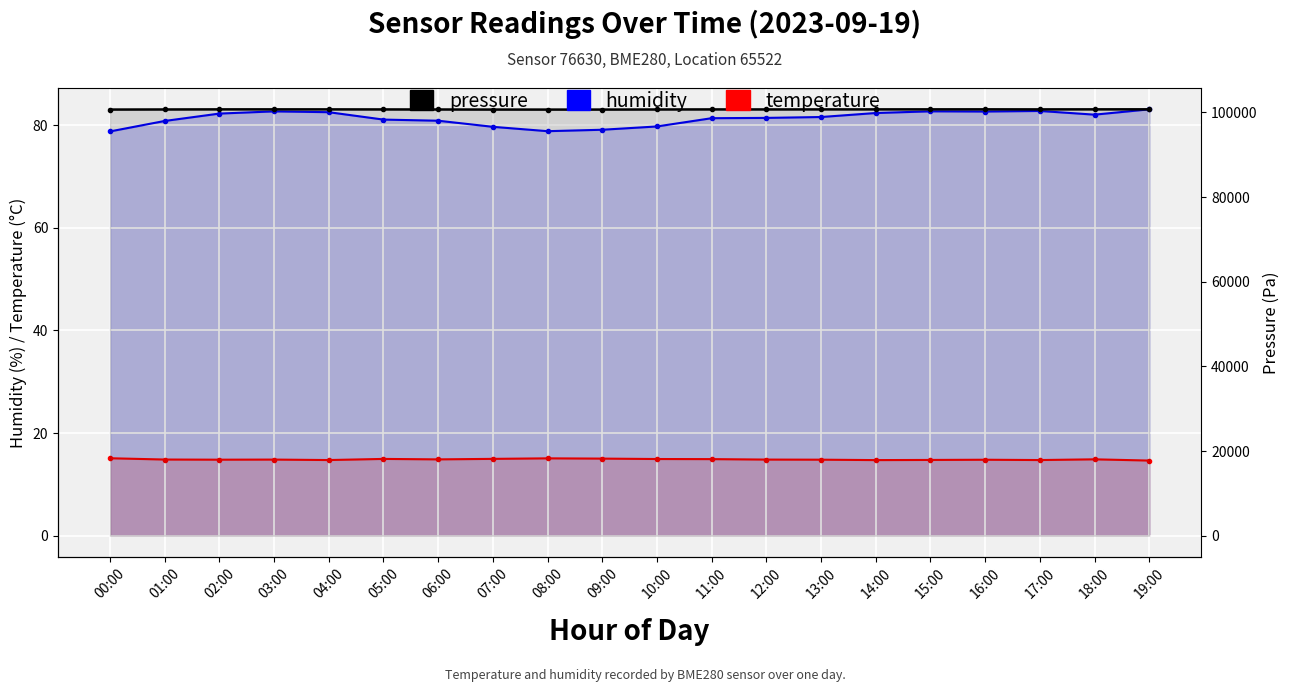

Reading left to right, what are all the values shown in this chart?

humidity: 00:00=78.8	01:00=80.8	02:00=82.3	03:00=82.7	04:00=82.5	05:00=81.1	06:00=80.9	07:00=79.7	08:00=78.8	09:00=79.1	10:00=79.8	11:00=81.4	12:00=81.4	13:00=81.6	14:00=82.4	15:00=82.7	16:00=82.7	17:00=82.8	18:00=82.1	19:00=83.1
temperature: 00:00=15.1	01:00=14.8	02:00=14.8	03:00=14.8	04:00=14.8	05:00=15.0	06:00=14.9	07:00=15.0	08:00=15.1	09:00=15.0	10:00=14.9	11:00=14.9	12:00=14.8	13:00=14.8	14:00=14.7	15:00=14.8	16:00=14.8	17:00=14.8	18:00=14.9	19:00=14.7
pressure: 00:00=100684.3	01:00=100707.4	02:00=100730.3	03:00=100733.7	04:00=100727.4	05:00=100715.9	06:00=100701.9	07:00=100686.2	08:00=100679.2	09:00=100683.2	10:00=100704.8	11:00=100719.8	12:00=100715.3	13:00=100723.3	14:00=100728.4	15:00=100735.2	16:00=100737.9	17:00=100726.6	18:00=100734.9	19:00=100742.3